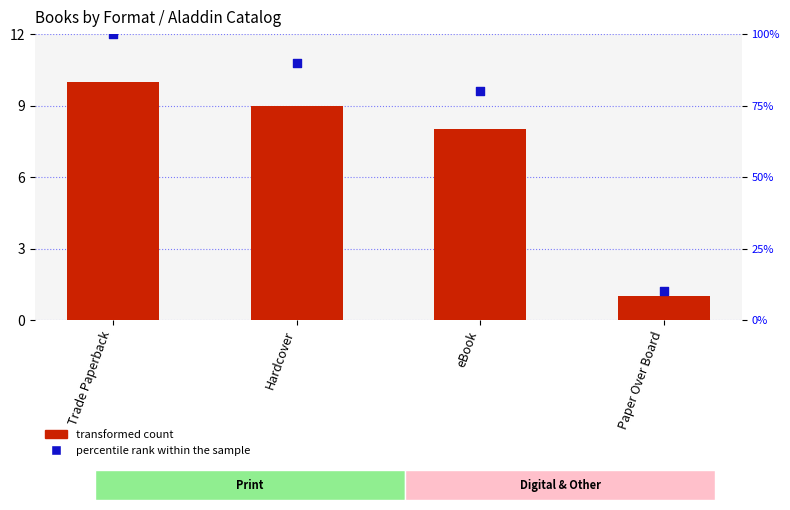

At how many categories does at least one series exceed 27?

3